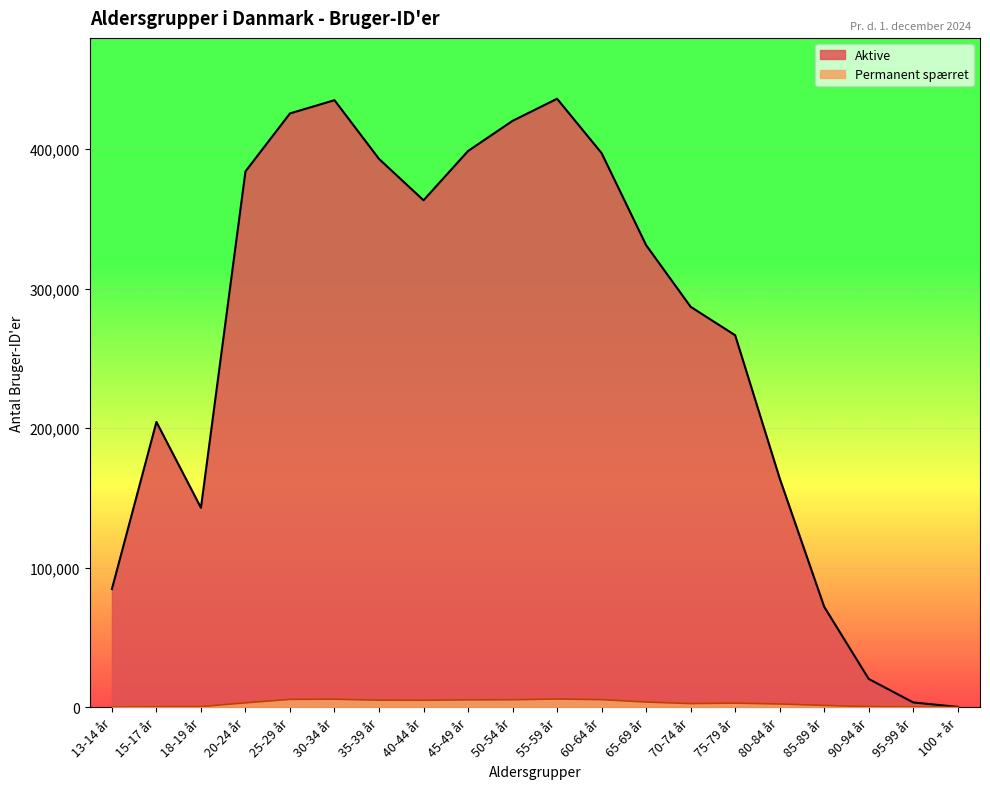

Which category has the lowest value in the Permanent spærret series?

100 + år